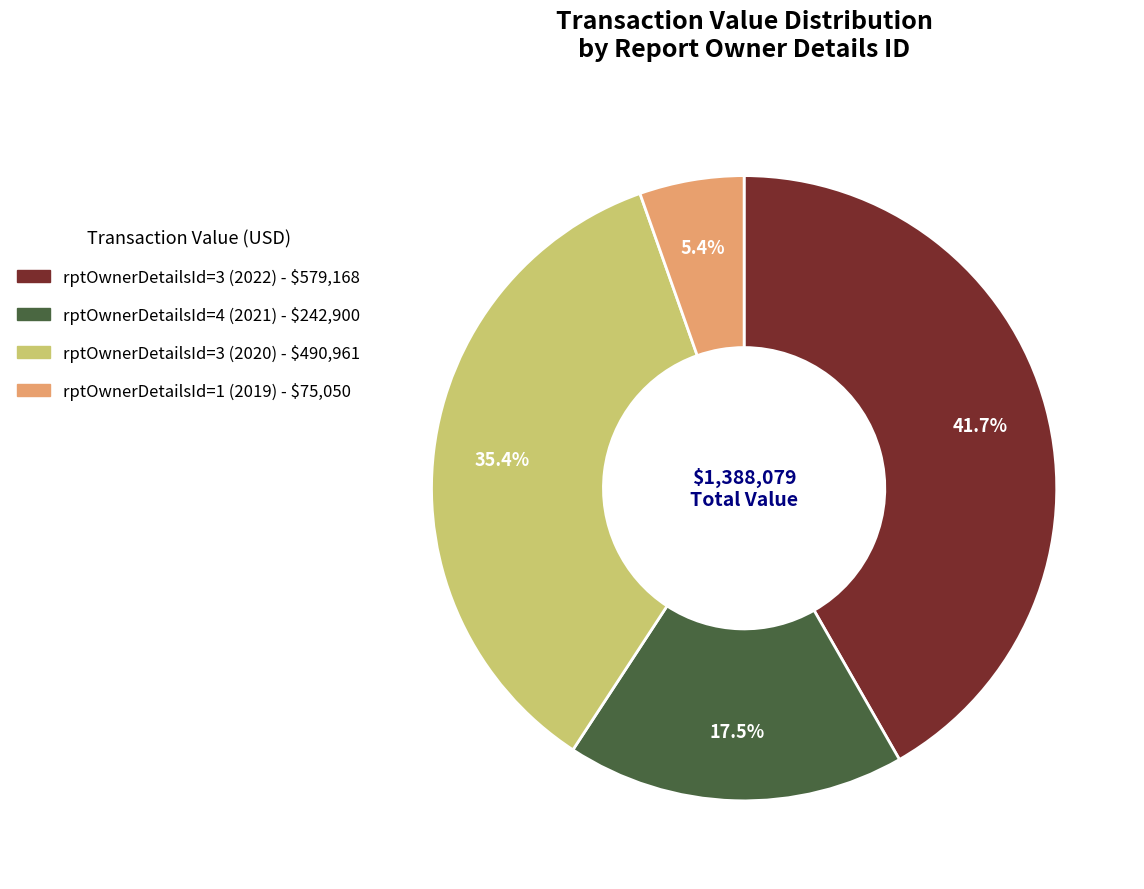

How many slices are in this pie chart?

4